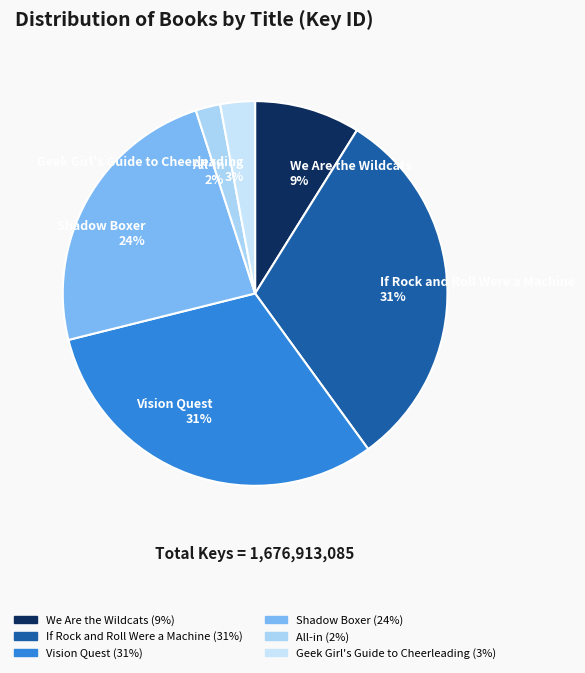

Approximately how many times larger is the value at Geek Girl's Guide to Cheerleading compared to Shadow Boxer?

0.1